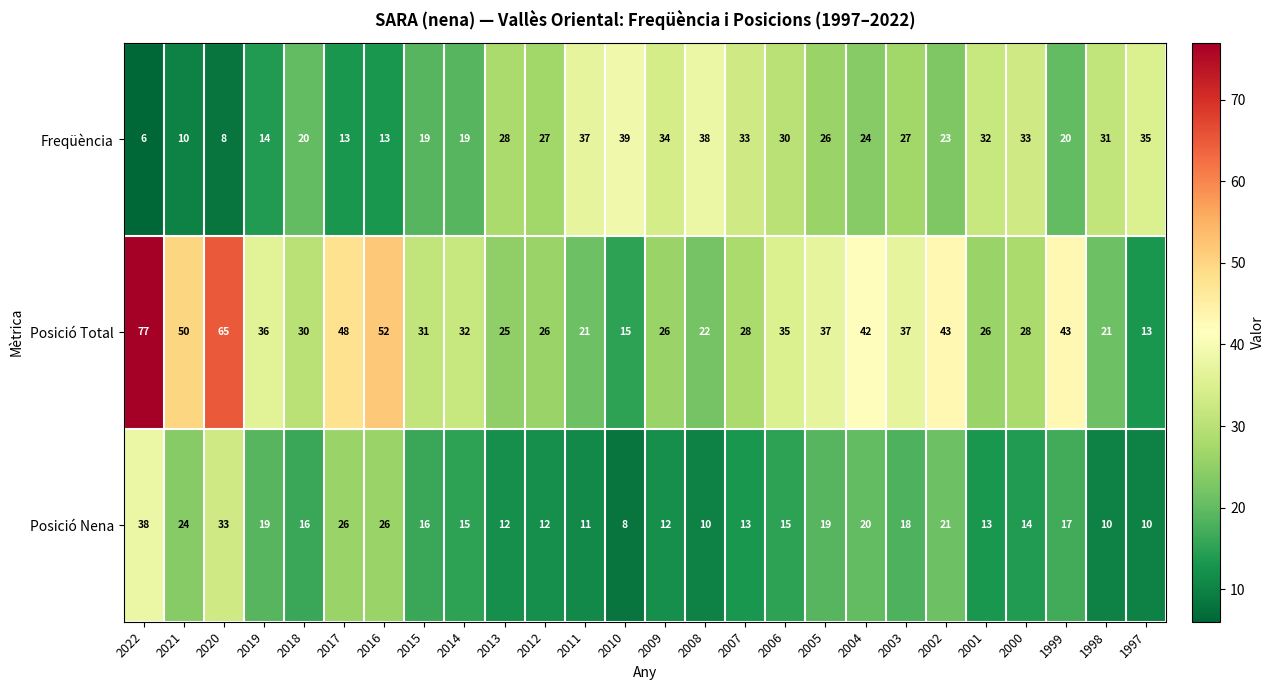

What is the sum of the Posició Total values at 2003 and 2020?

102